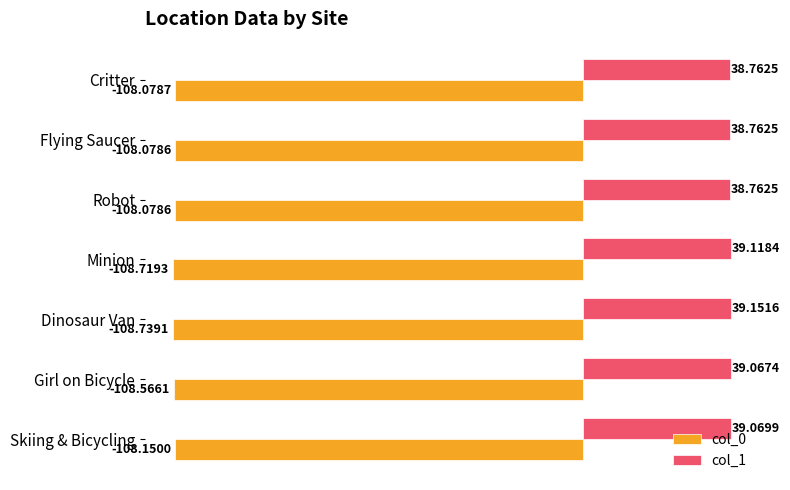

Which series changed the most between Dinosaur Van and Skiing & Bicycling?

col_0